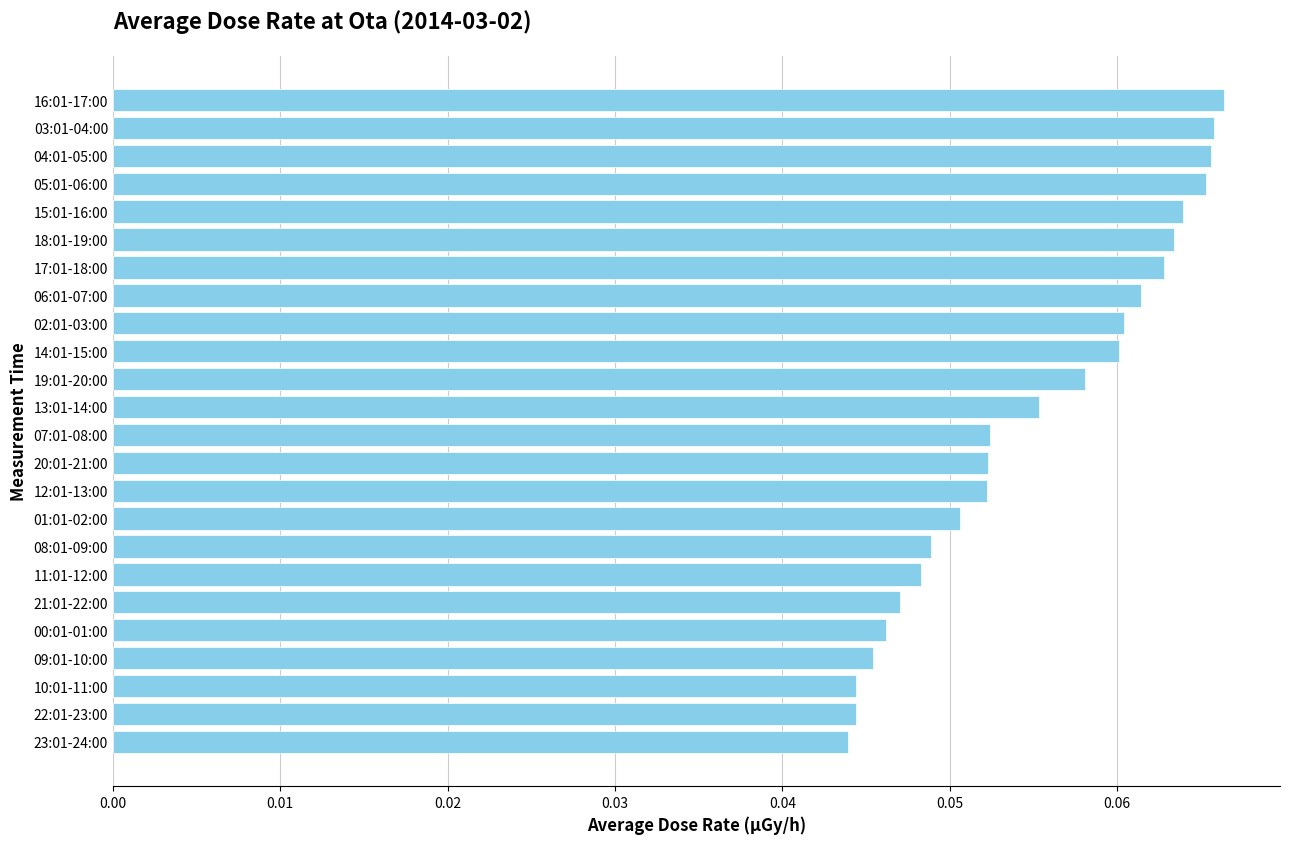

The chart shows a value of 0.0 at 14:01-15:00. True or false?

False